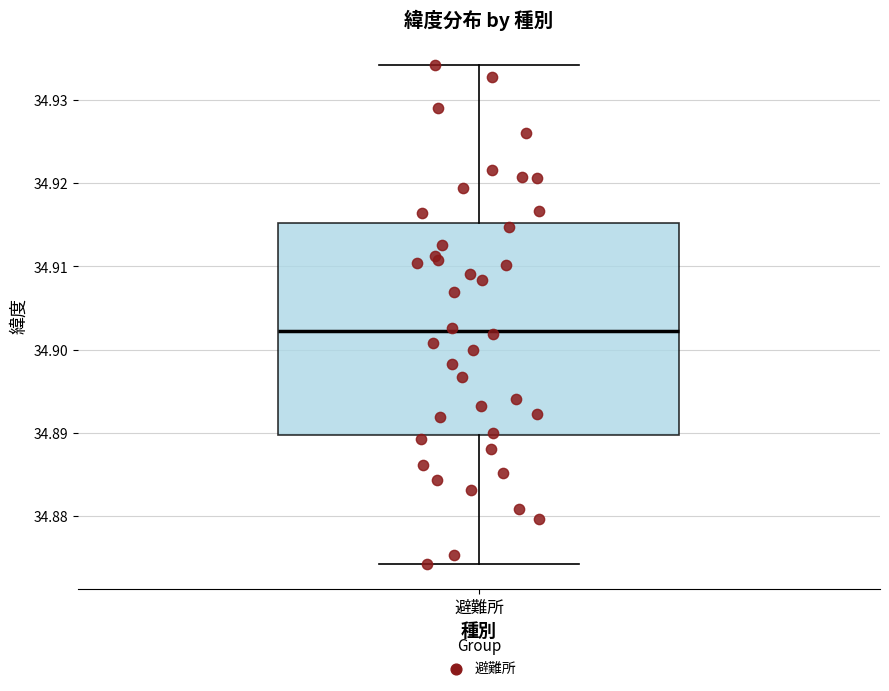

Read this box plot against the y-axis: the position of the median line, the range covered by the box, and the ends of both whiskers. The values are not printed on the chart, so give them approximately, as read against the axis.

median 34.902, box 34.890 to 34.915, whiskers 34.874 to 34.934